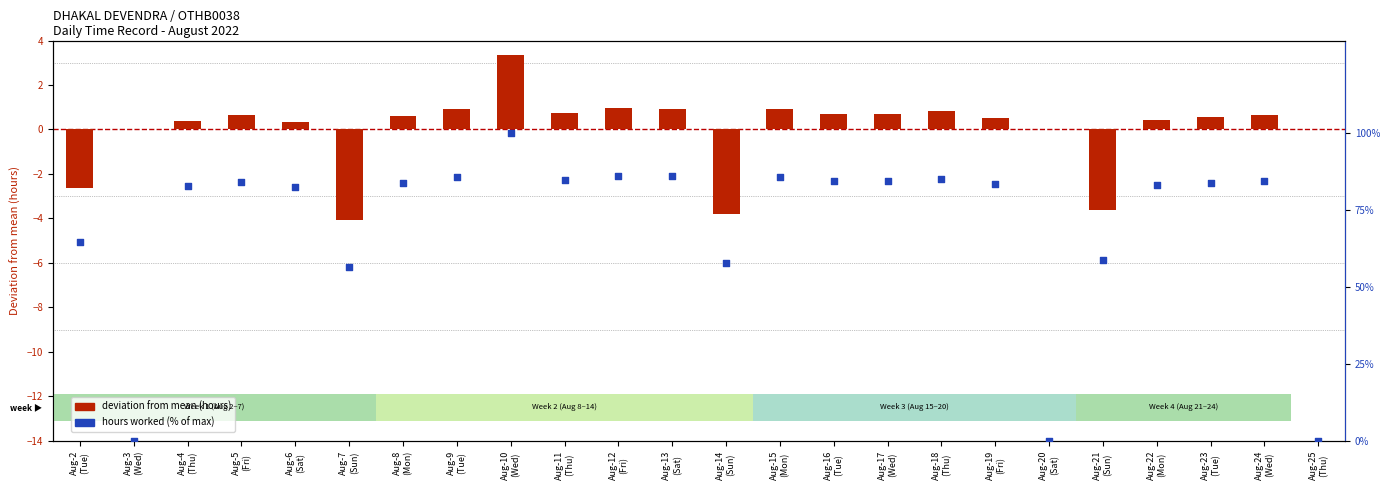

What is the total value across all series at Aug-10
(Wed)?

103.3